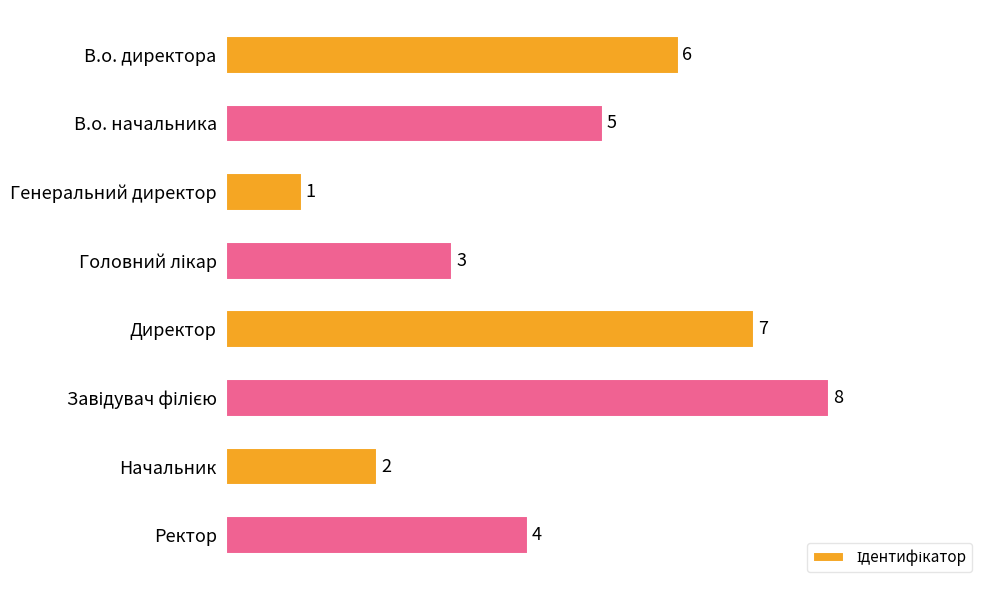

The chart shows a value of 3 at Начальник. True or false?

False